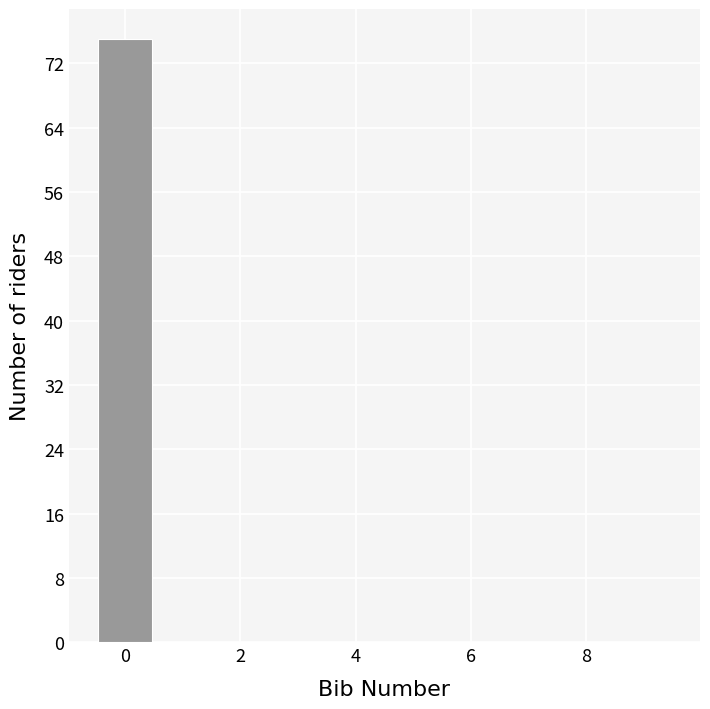

How tall is the bar that spans -0.5 to 0.5 on the x-axis? Neither the bar edges nor the heights are printed on the chart, so give them approximately, as read against the axes.

75